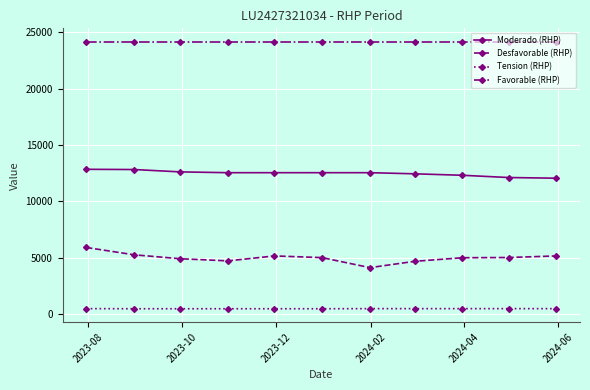

What is the maximum value shown in the chart?

24170